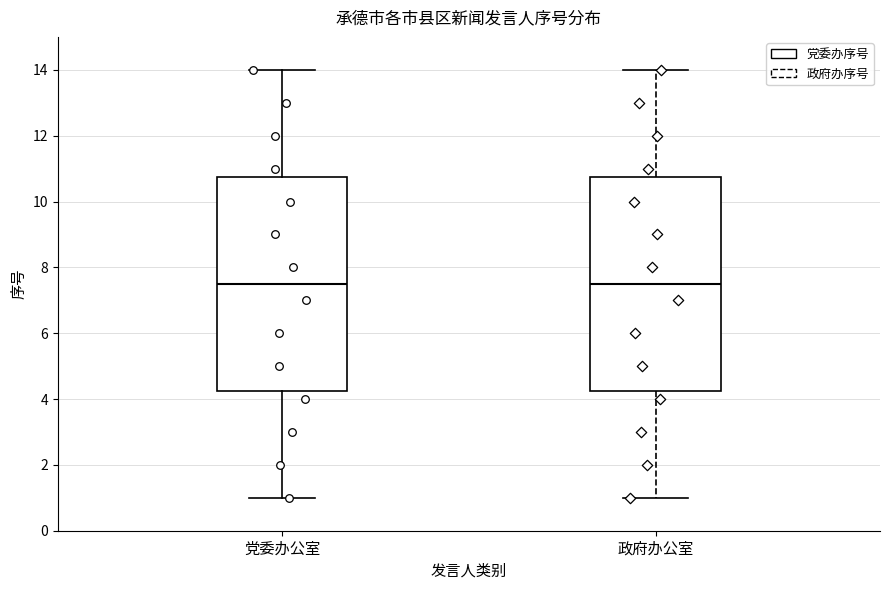

Reading left to right, read every box against the y-axis: the position of its median line, the range the box covers, and the ends of its whiskers. The values are not printed on the chart, so give them approximately, as read against the axis.

党委办公室: median 7.6, box 4.2 to 10.8, whiskers 1.0 to 14.0
政府办公室: median 7.6, box 4.2 to 10.8, whiskers 1.0 to 14.0